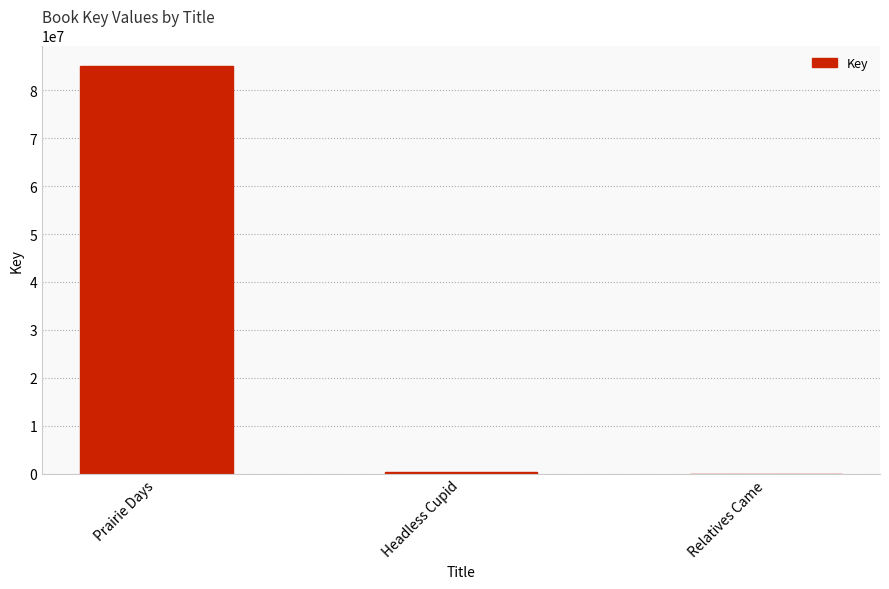

What is the ratio of the value at Prairie Days to the value at Headless Cupid?

257.8